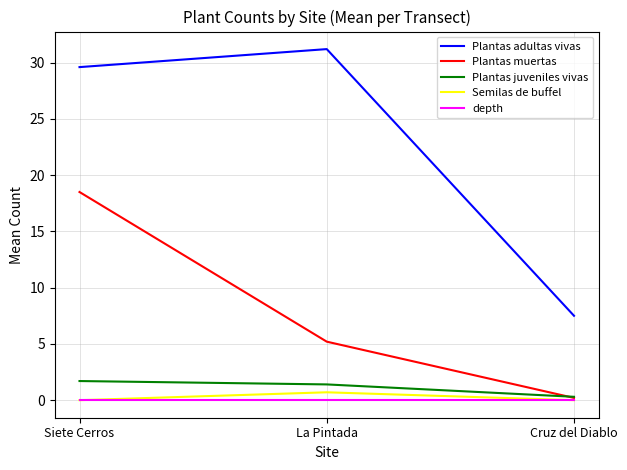

What is the difference between the highest and lowest values at Siete Cerros?

29.6